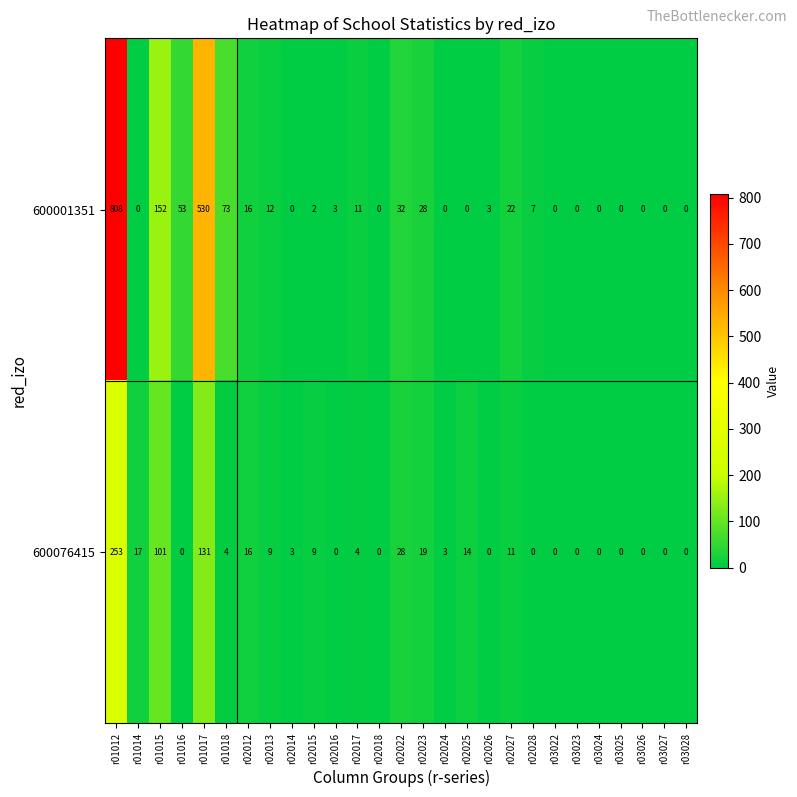

Count the number of data series in this chart.

2